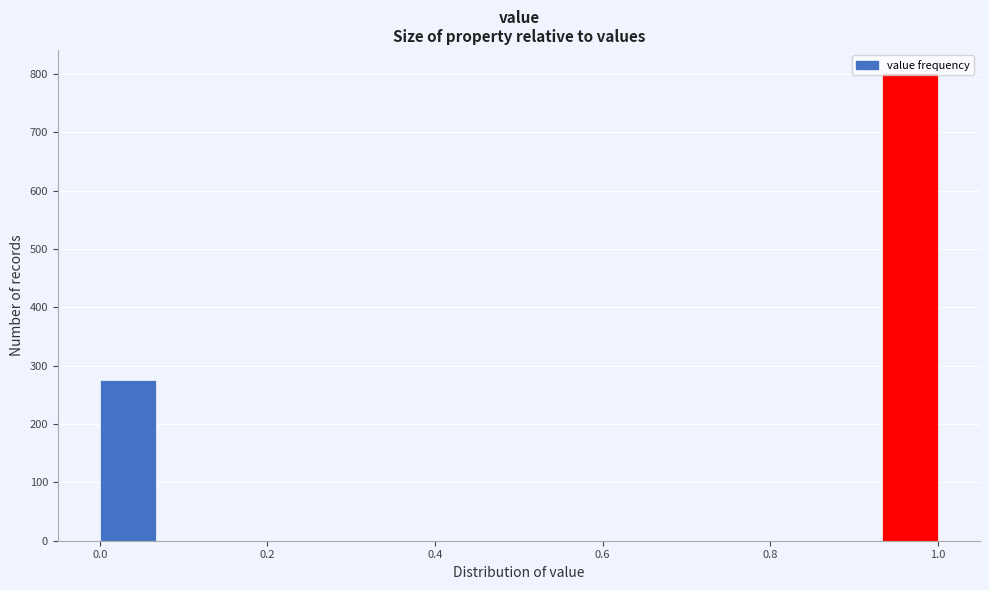

Around what value on the x-axis is the tallest bar? Give the approximate position of its centre, as read against the axis.

0.96